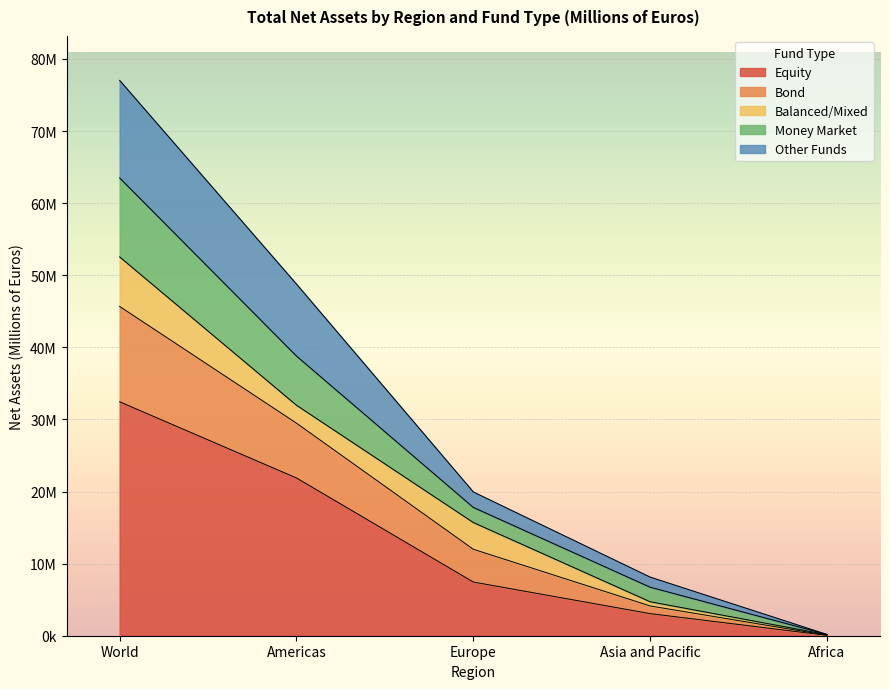

What are all the series names shown in the legend?

Equity, Bond, Balanced/Mixed, Money Market, Other Funds